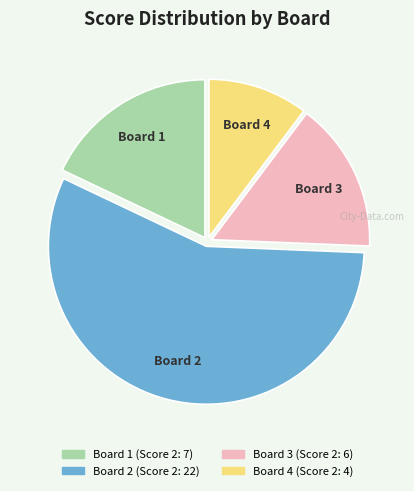

Rank the categories by value from lowest to highest.

Board 4, Board 3, Board 1, Board 2